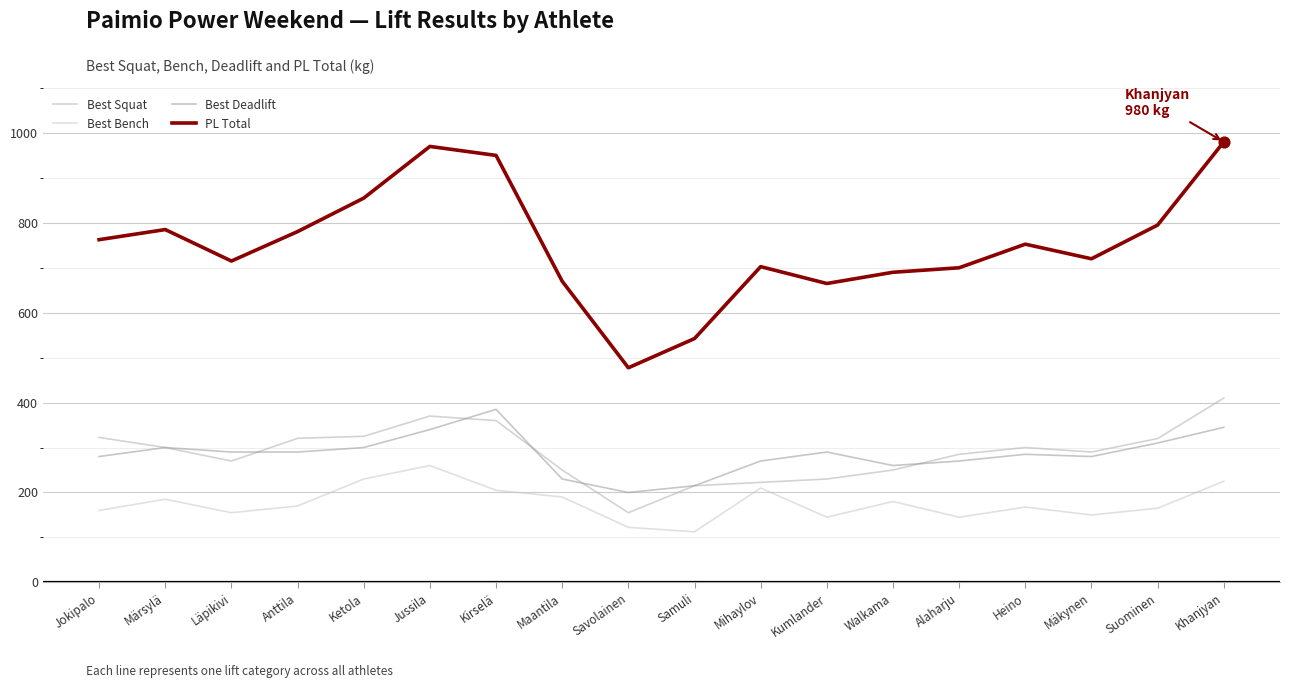

Which series has the largest total across all categories?

PL Total